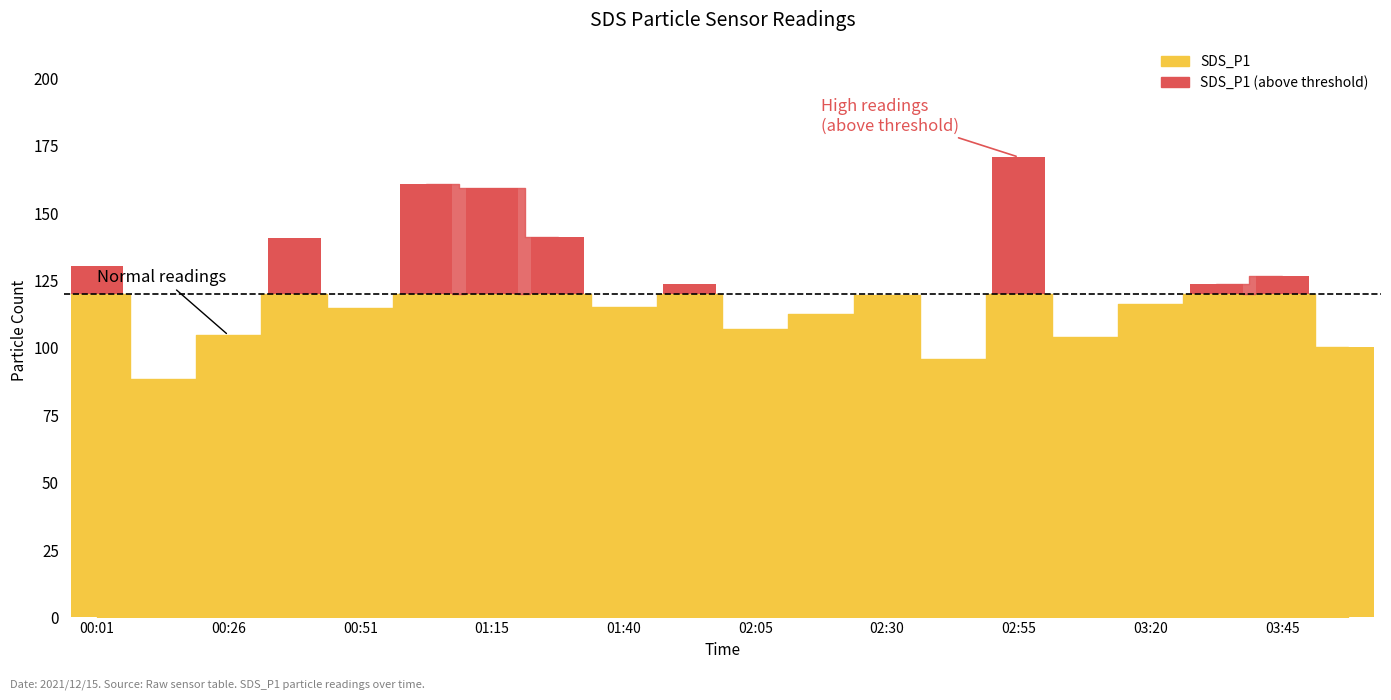

Between 01:28 and 00:51, which is larger?

01:28